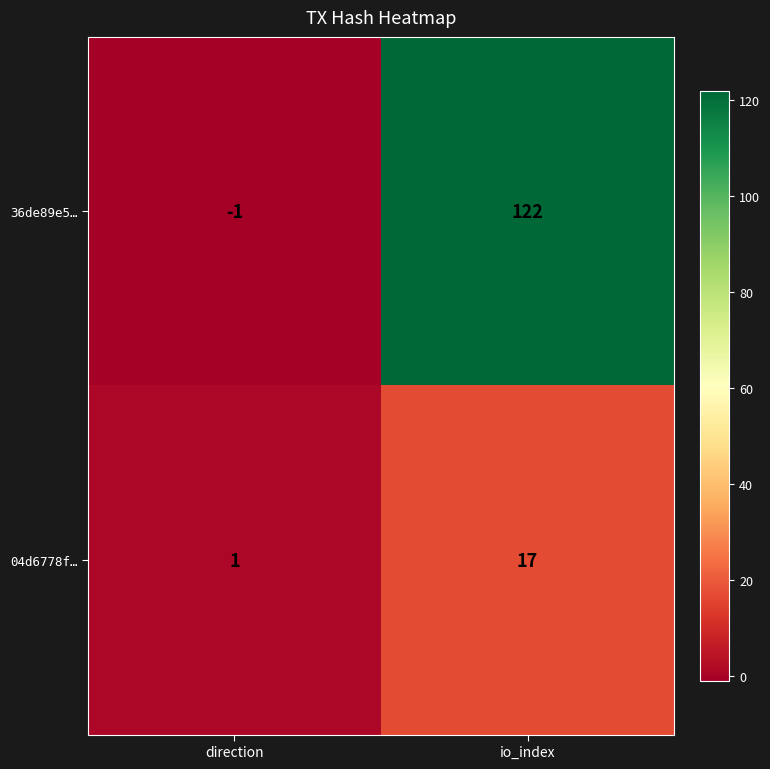

Where is 36de89e5… nearest to the value 60?

direction